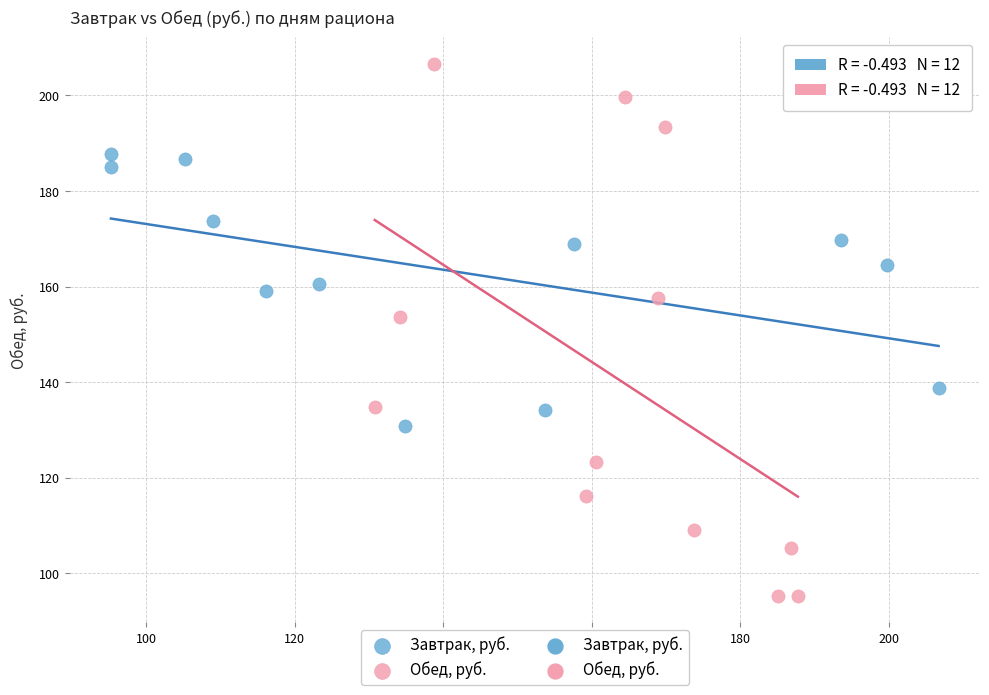

Which series reaches the minimum Y coordinate?

Обед, руб.